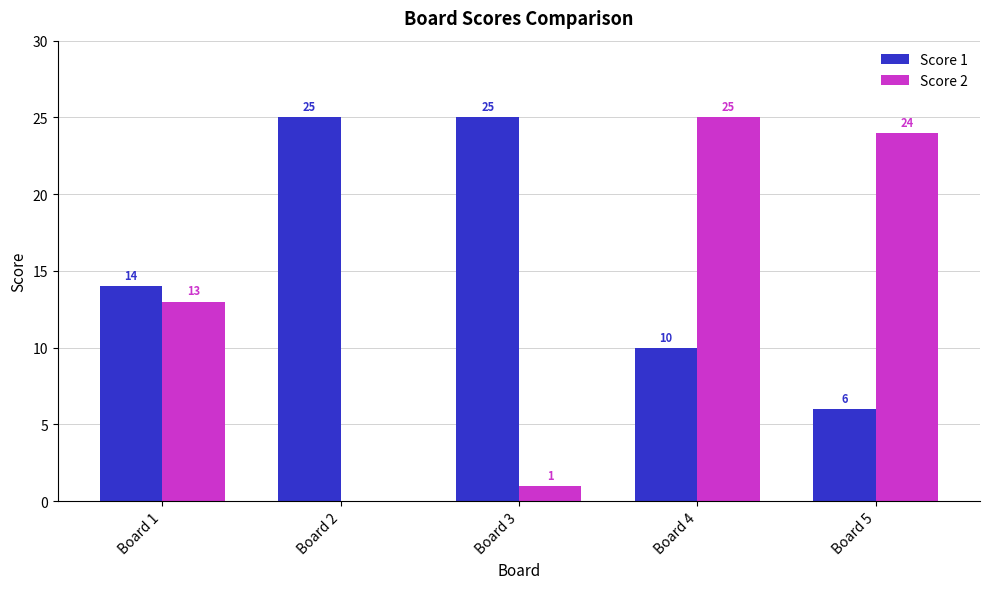

Are the bars horizontal?

No